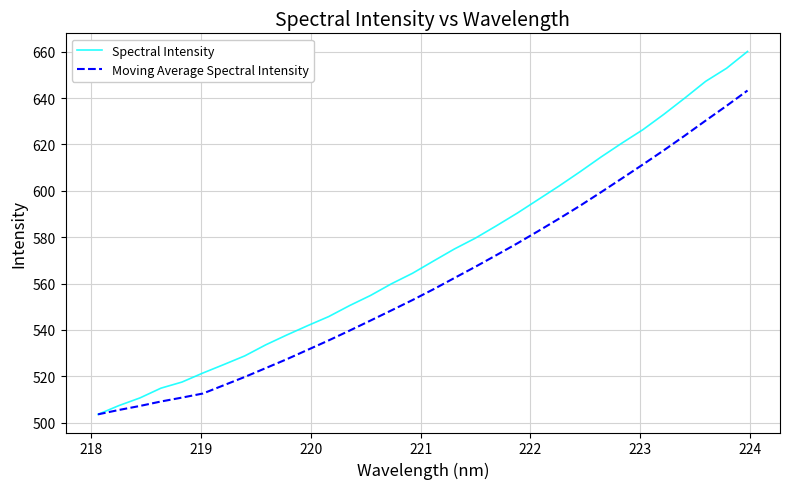

Does the chart display data point markers on the line(s)?

No